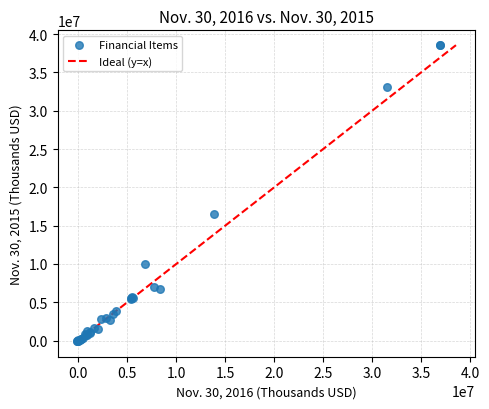

What Y value in the scatter plot is closest to 19259513?

16559116